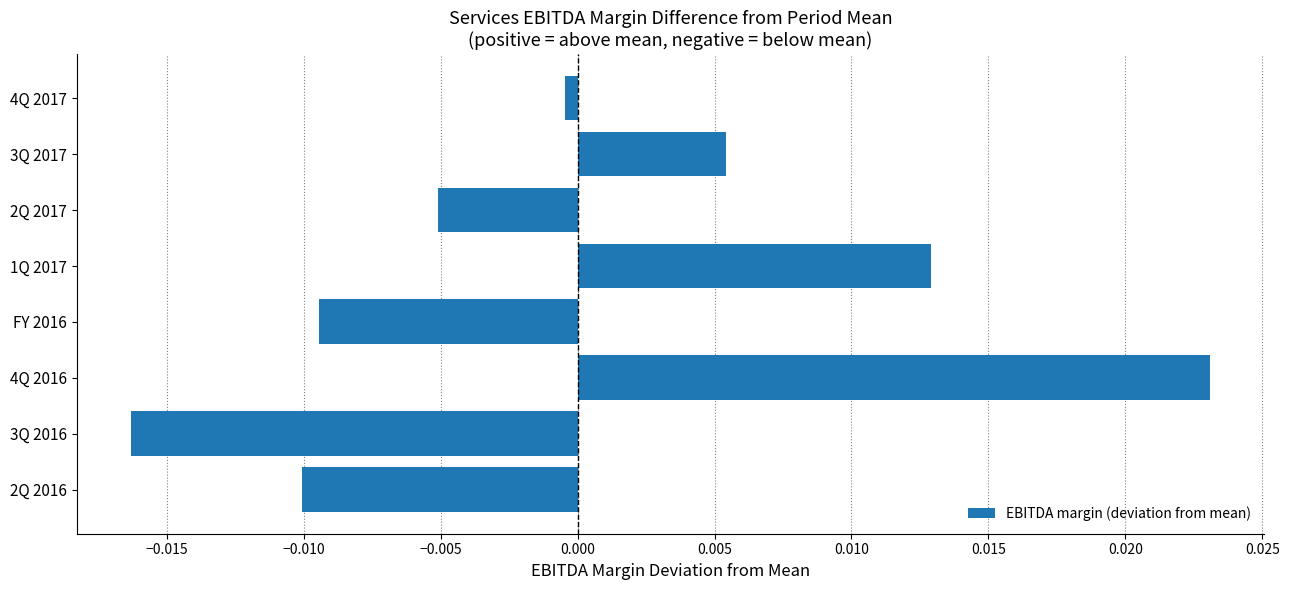

Between 2Q 2016 and 2Q 2017, which is larger?

2Q 2017